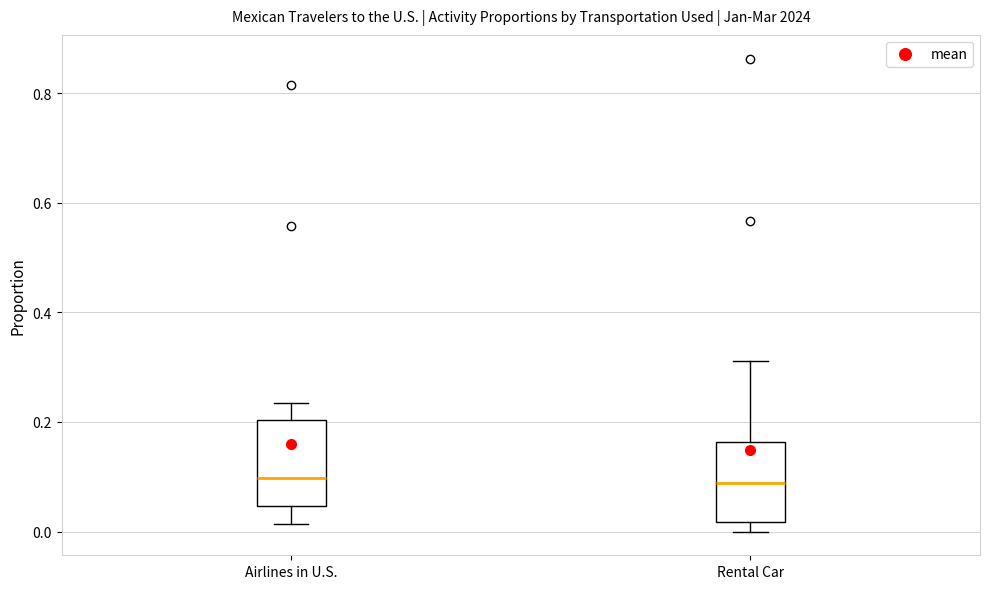

Reading left to right, read every box against the y-axis: the position of its median line, the range the box covers, and the ends of its whiskers. The values are not printed on the chart, so give them approximately, as read against the axis.

Airlines in U.S.: median 0.10, box 0.04 to 0.20, whiskers 0.02 to 0.24
Rental Car: median 0.08, box 0.02 to 0.16, whiskers 0.00 to 0.32